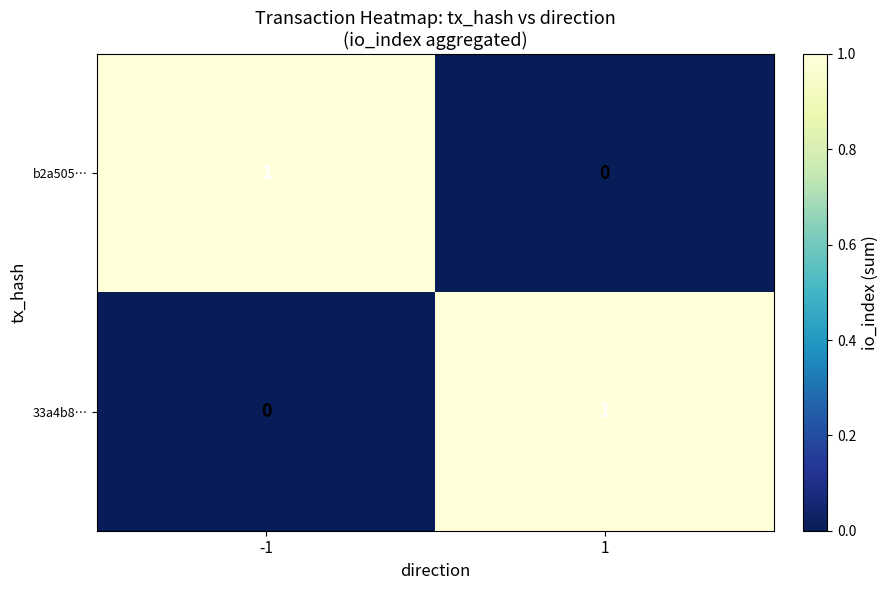

At 1, list the series in order from smallest to largest.

b2a505…, 33a4b8…